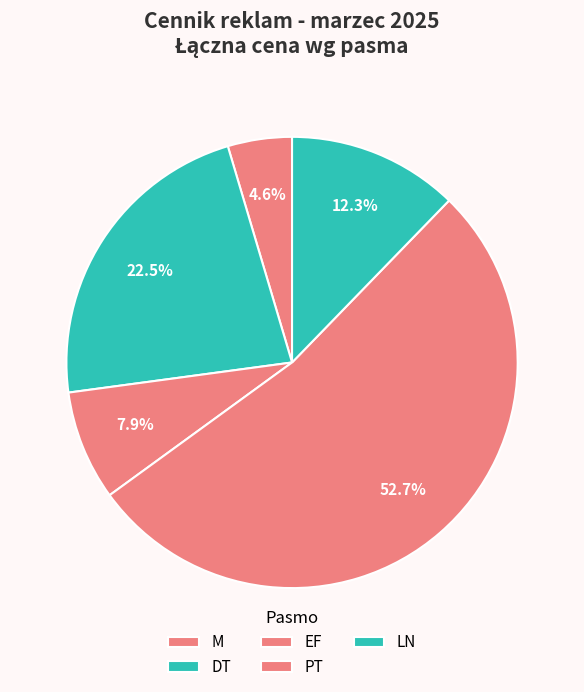

What percentage is the LN slice, to the nearest percent?

12%